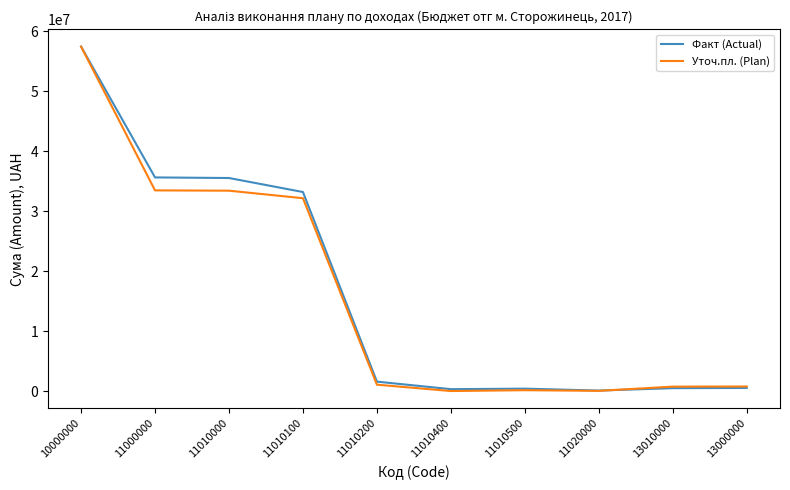

At 11010000, list the series in order from largest to smallest.

Факт (Actual), Уточ.пл. (Plan)